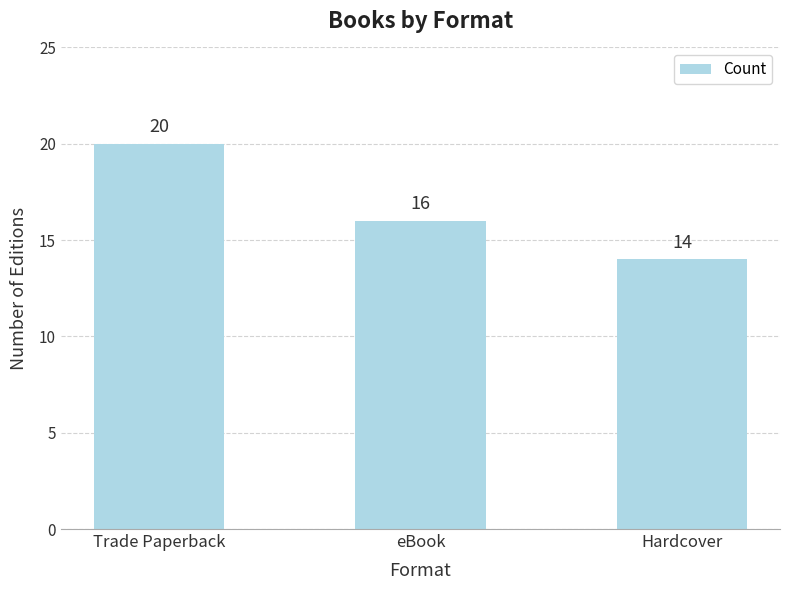

Reading right to left, transcribe all the data shown in this chart.

14	16	20